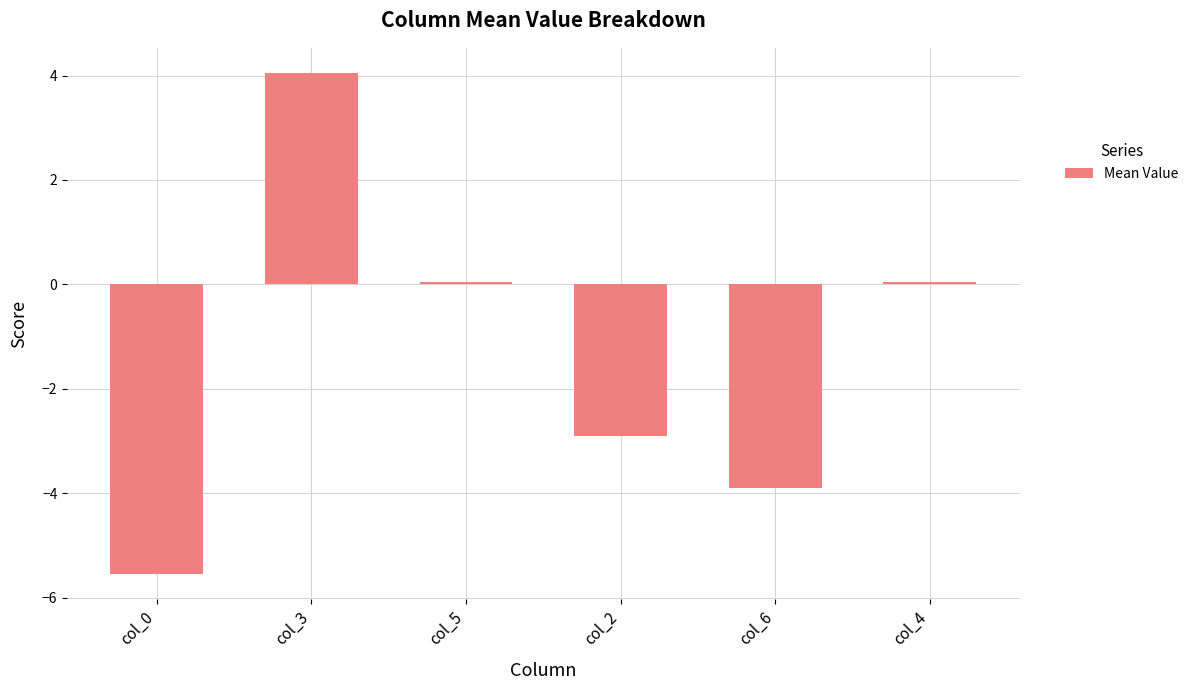

The chart shows a value of -2.9 at col_2. True or false?

True